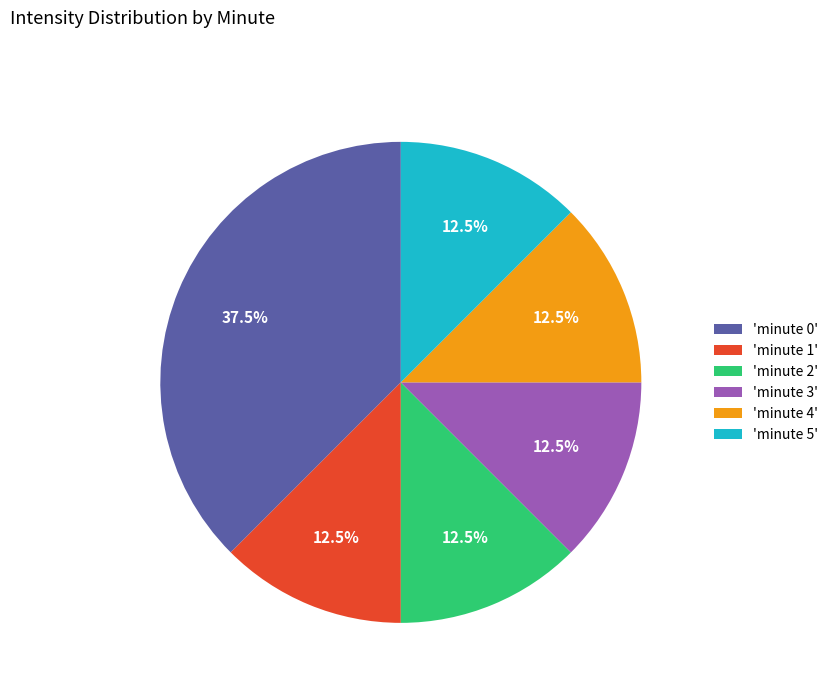

How many slices are in this pie chart?

6